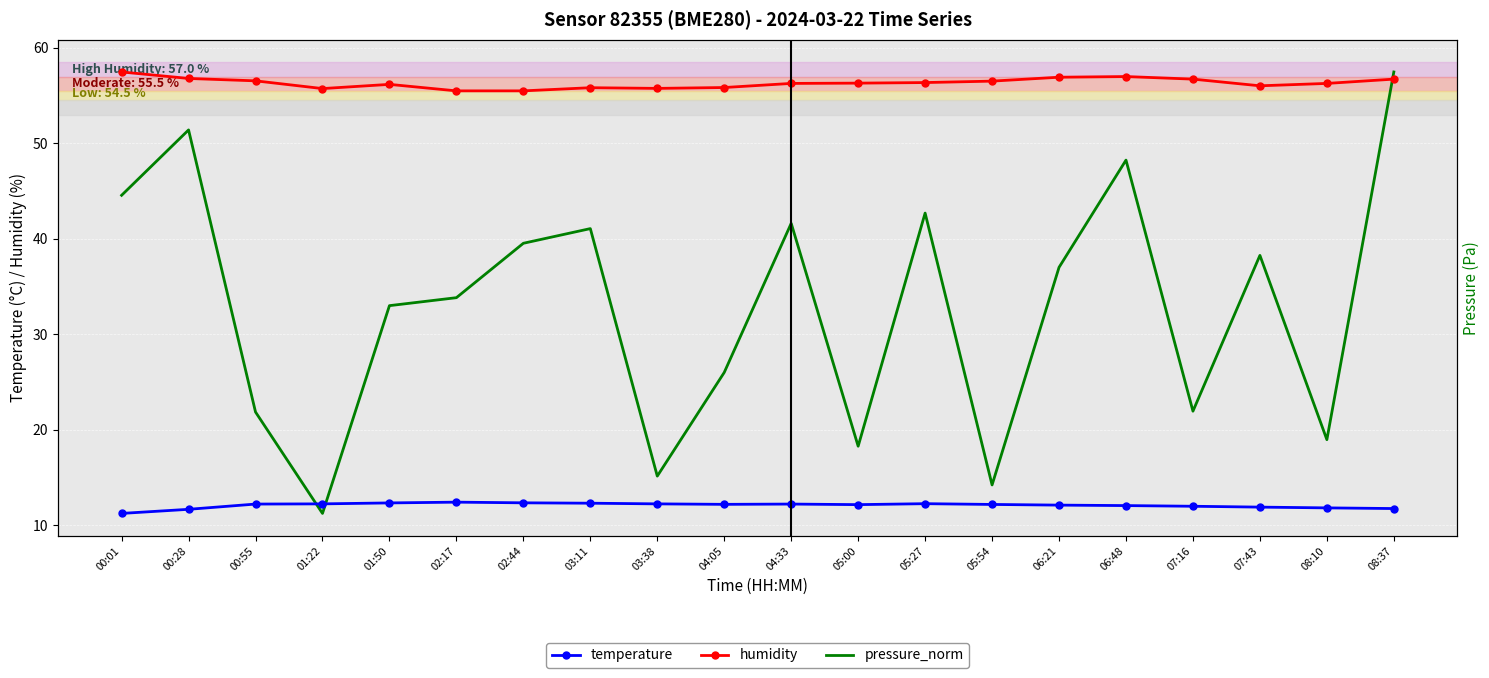

How many interior local valleys does the humidity series have?

3